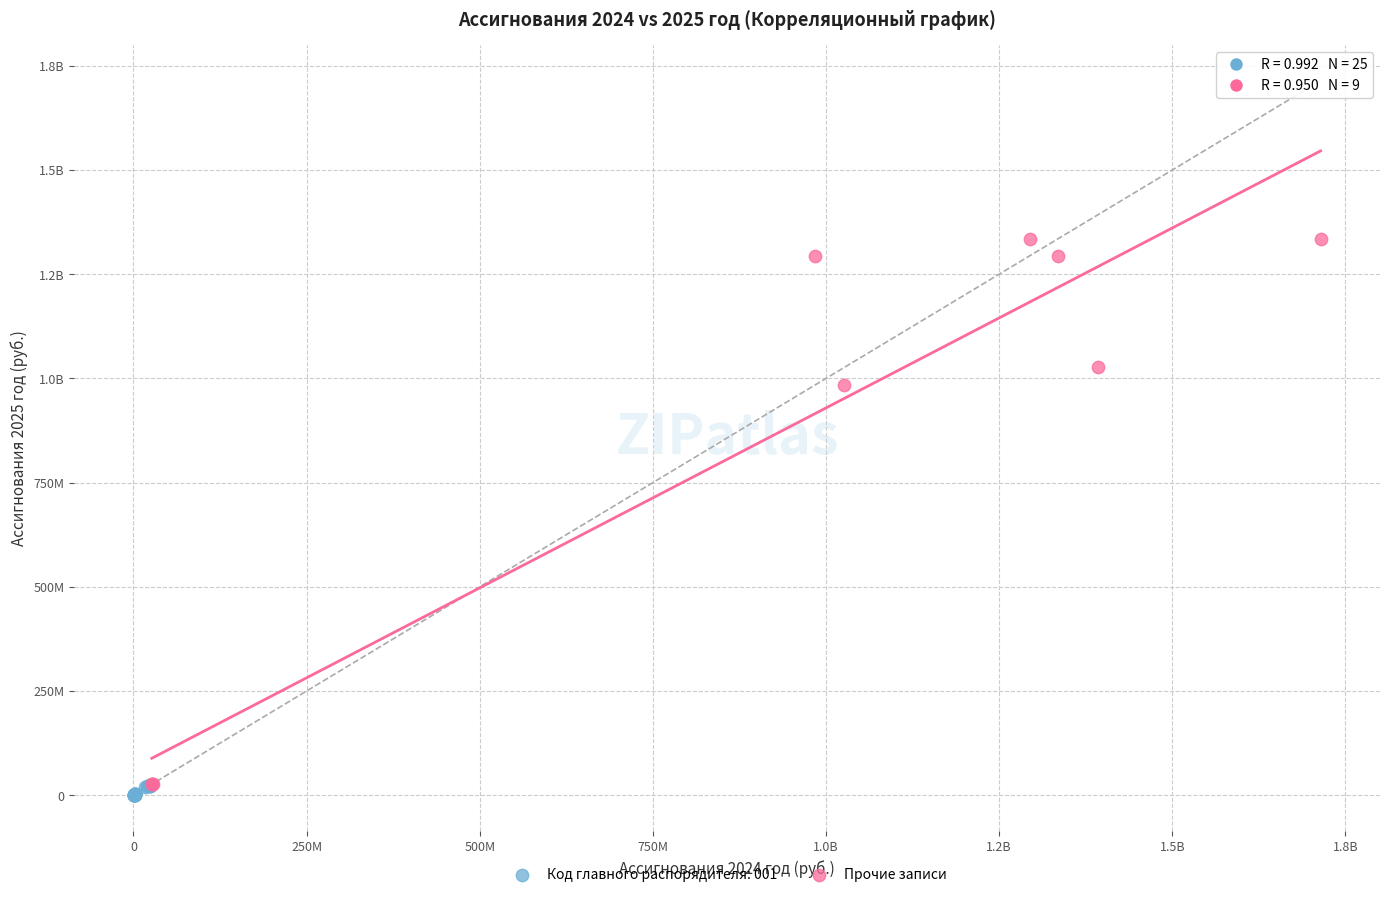

What are all the series names shown in the legend?

Код главного распорядителя: 001, Прочие записи